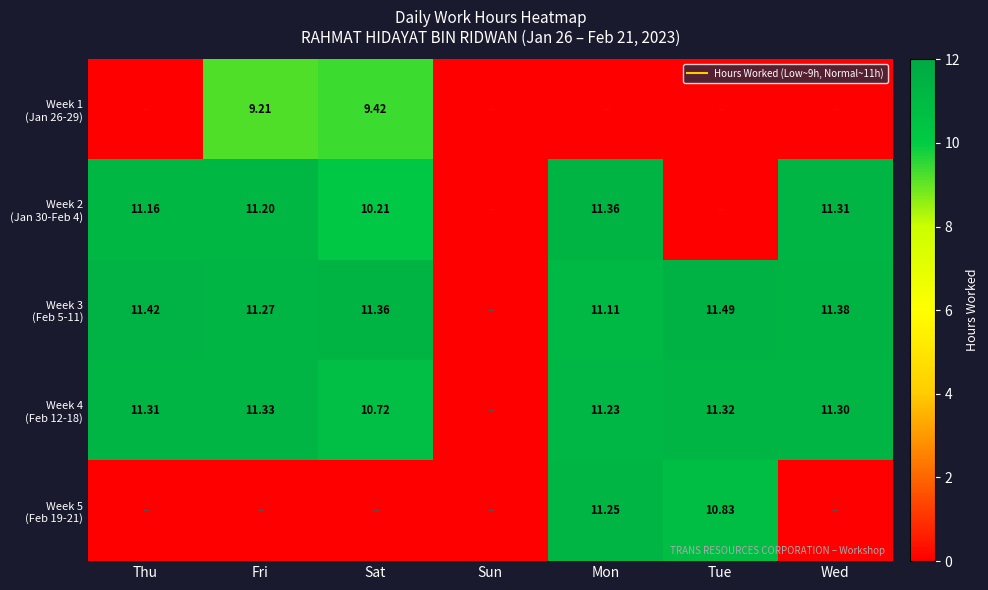

Read the Week 3 (Feb 5-11) value at Sat.

11.4